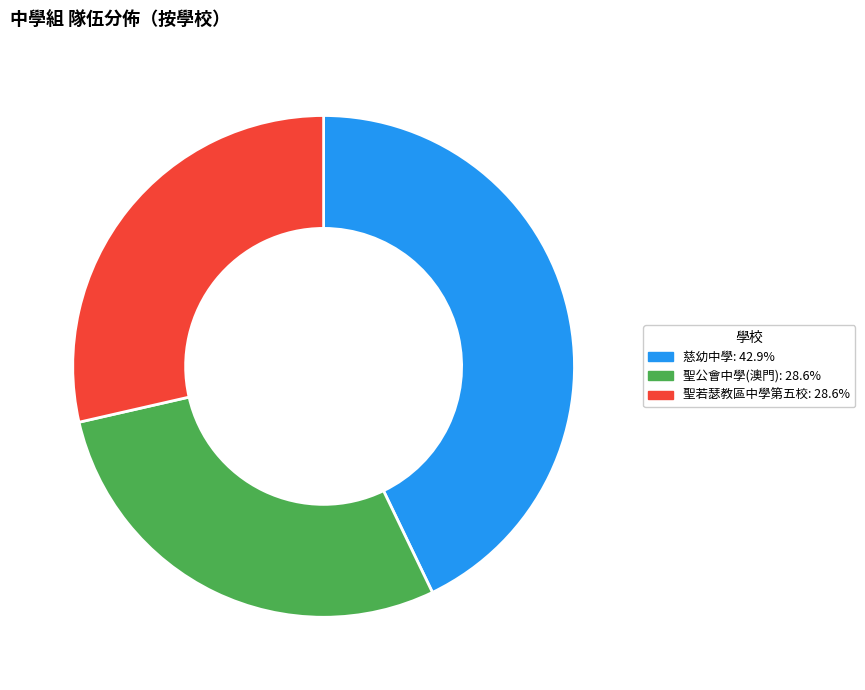

Approximately how many times larger is the value at 聖若瑟教區中學第五校 compared to 聖公會中學(澳門)?

1.0